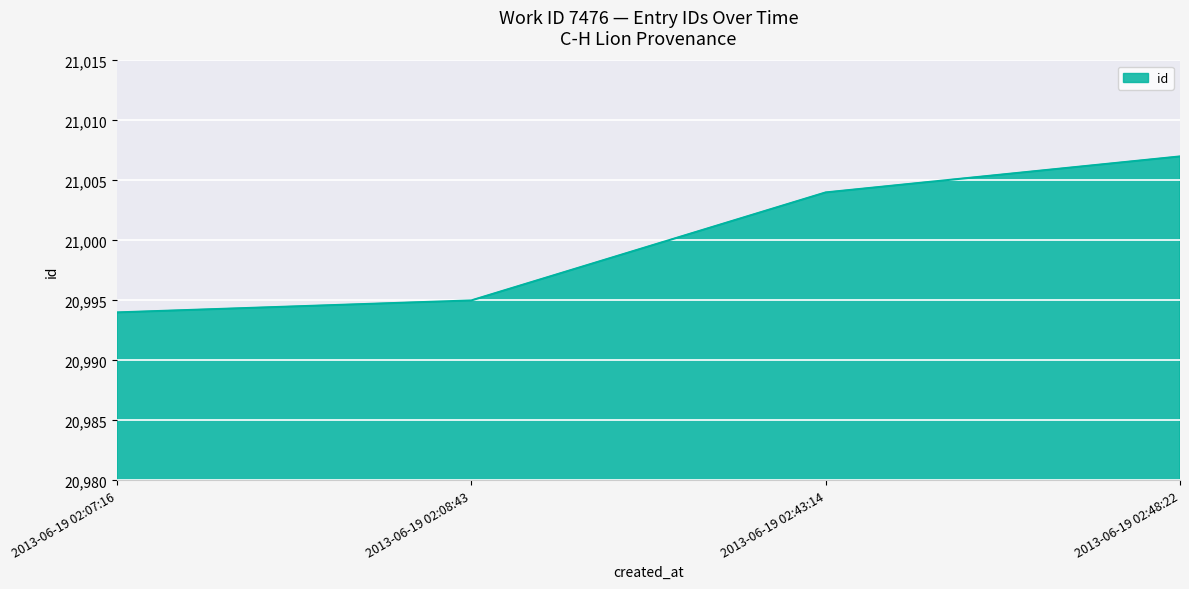

List the labels in order of value, smallest first.

2013-06-19 02:07:16, 2013-06-19 02:08:43, 2013-06-19 02:43:14, 2013-06-19 02:48:22